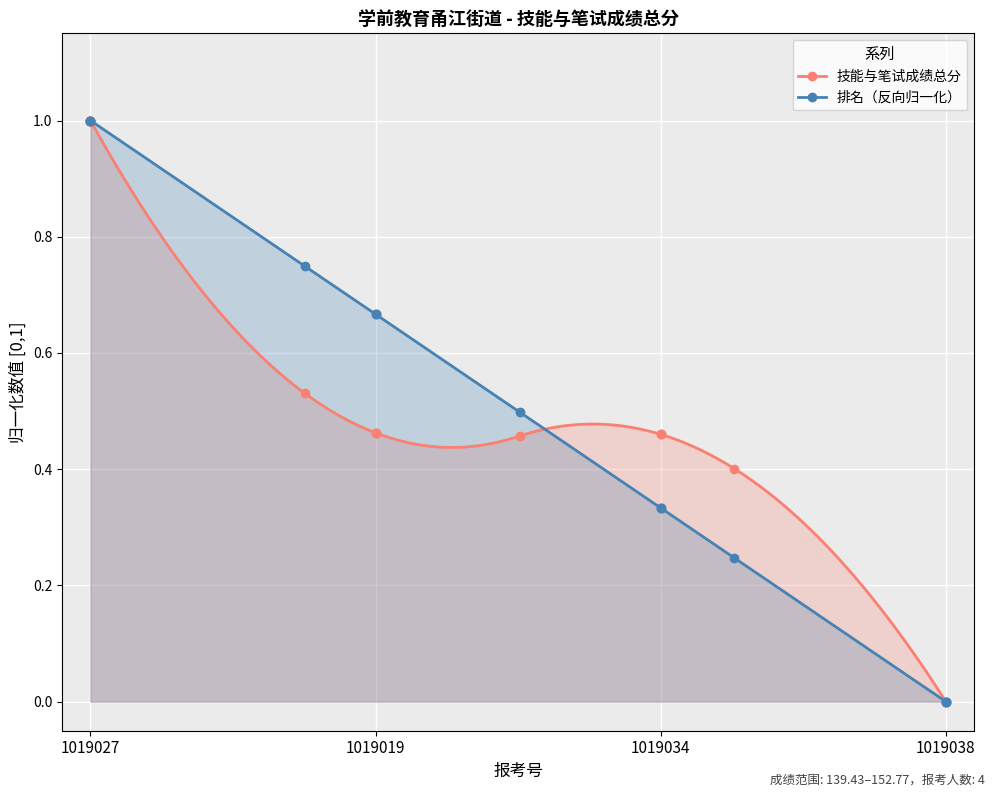

What is the total value across all series at 1019034?

0.8